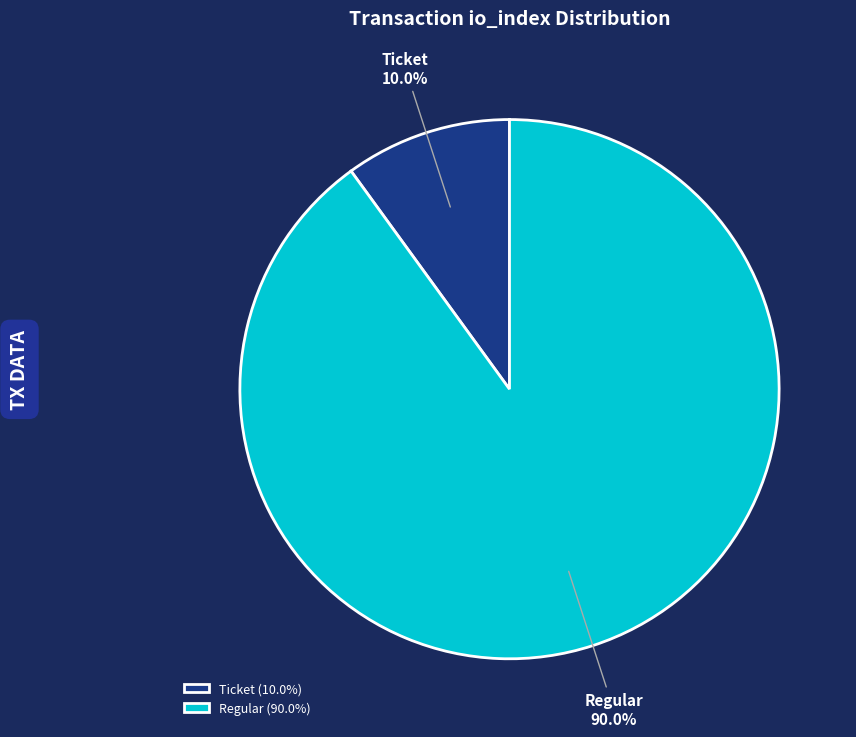

Is there any slice that represents more than half of the pie?

Yes